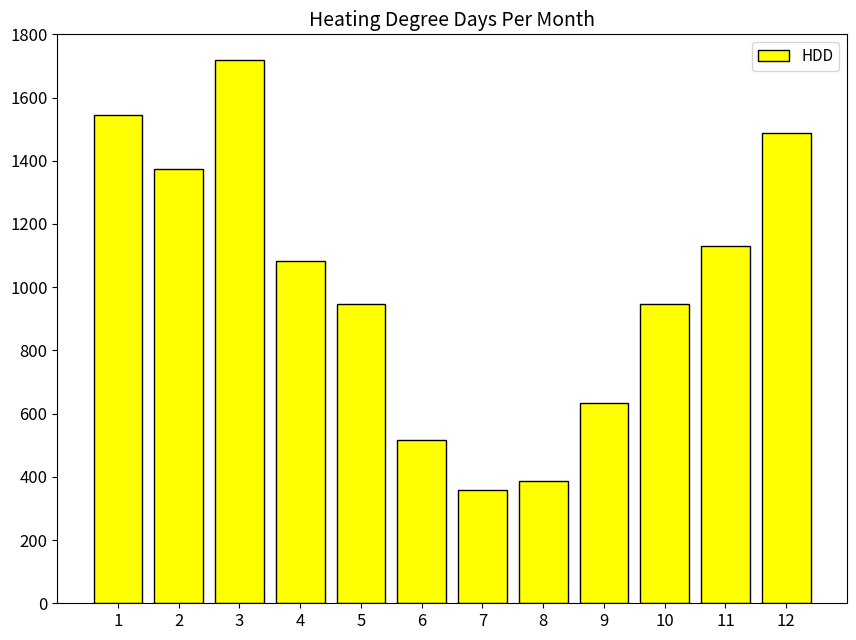

What value does the data have at 2?

1375.0